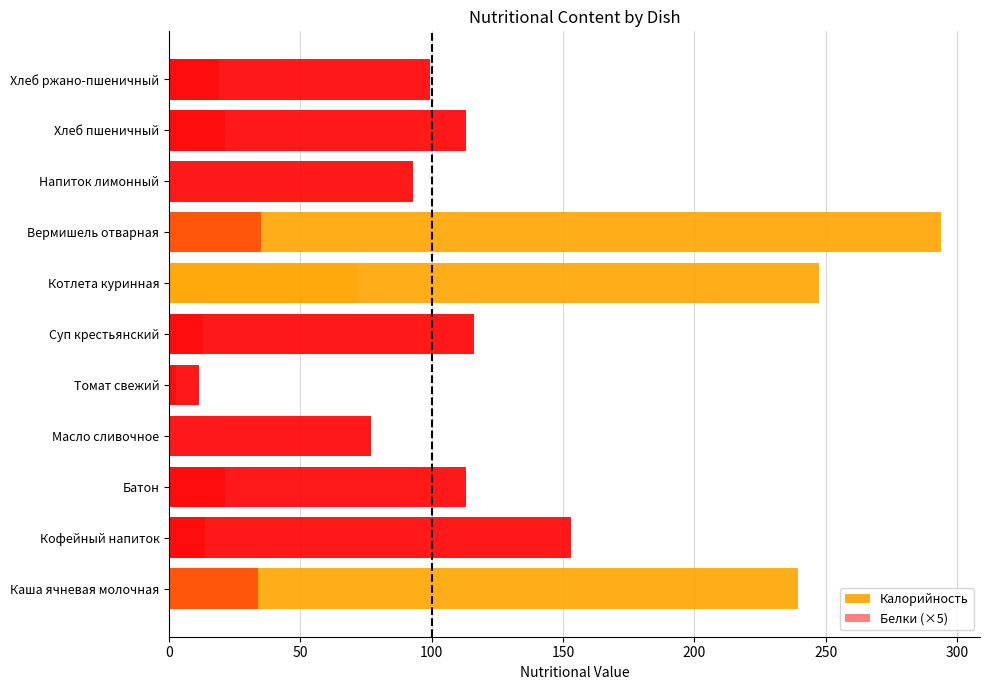

What is the value of the Белки (×5) bar at the 9th from the left?

0.5